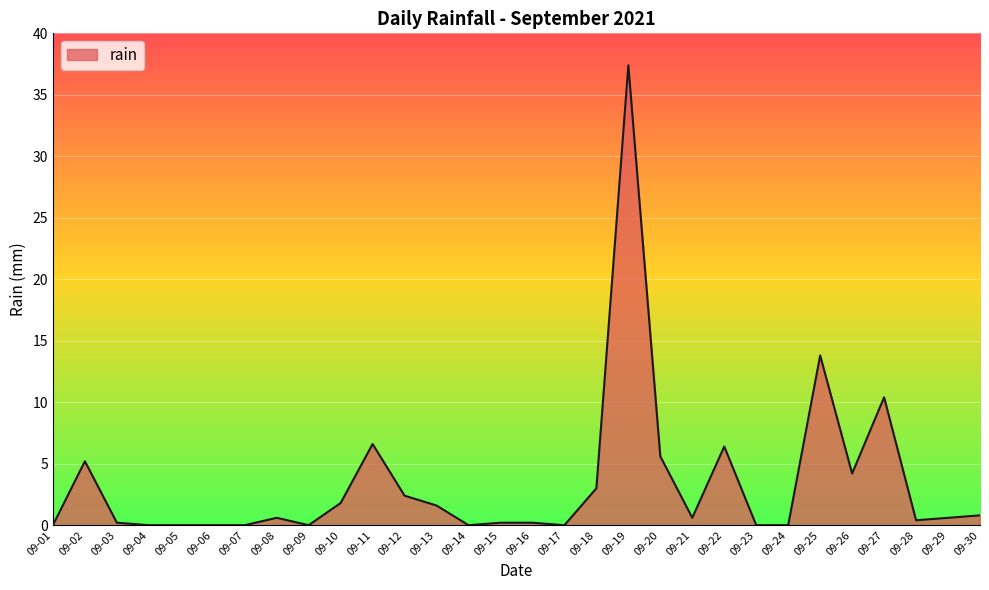

Is it true that the value at 09-23 is -21.0?

False